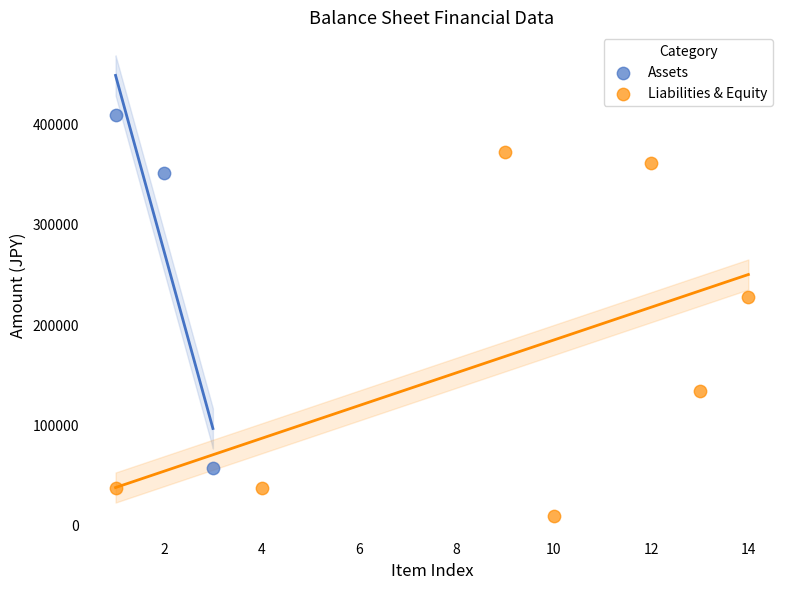

Which series contains the lowest Y value?

Liabilities & Equity